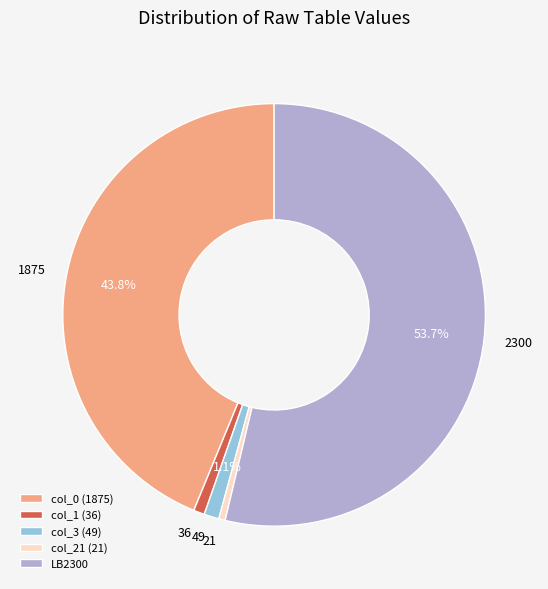

Is there a majority slice in this chart?

Yes